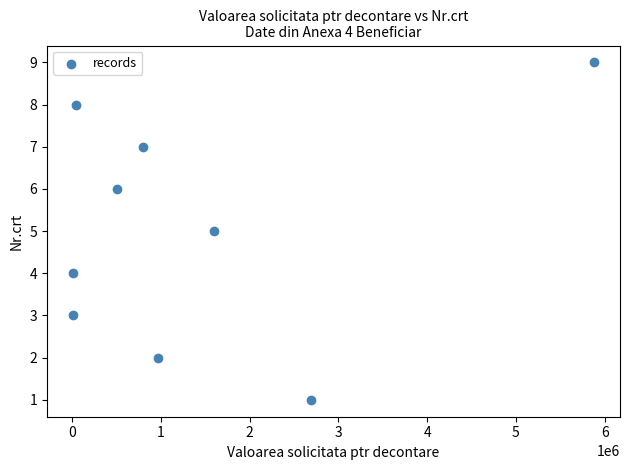

What is the average Y value?

5